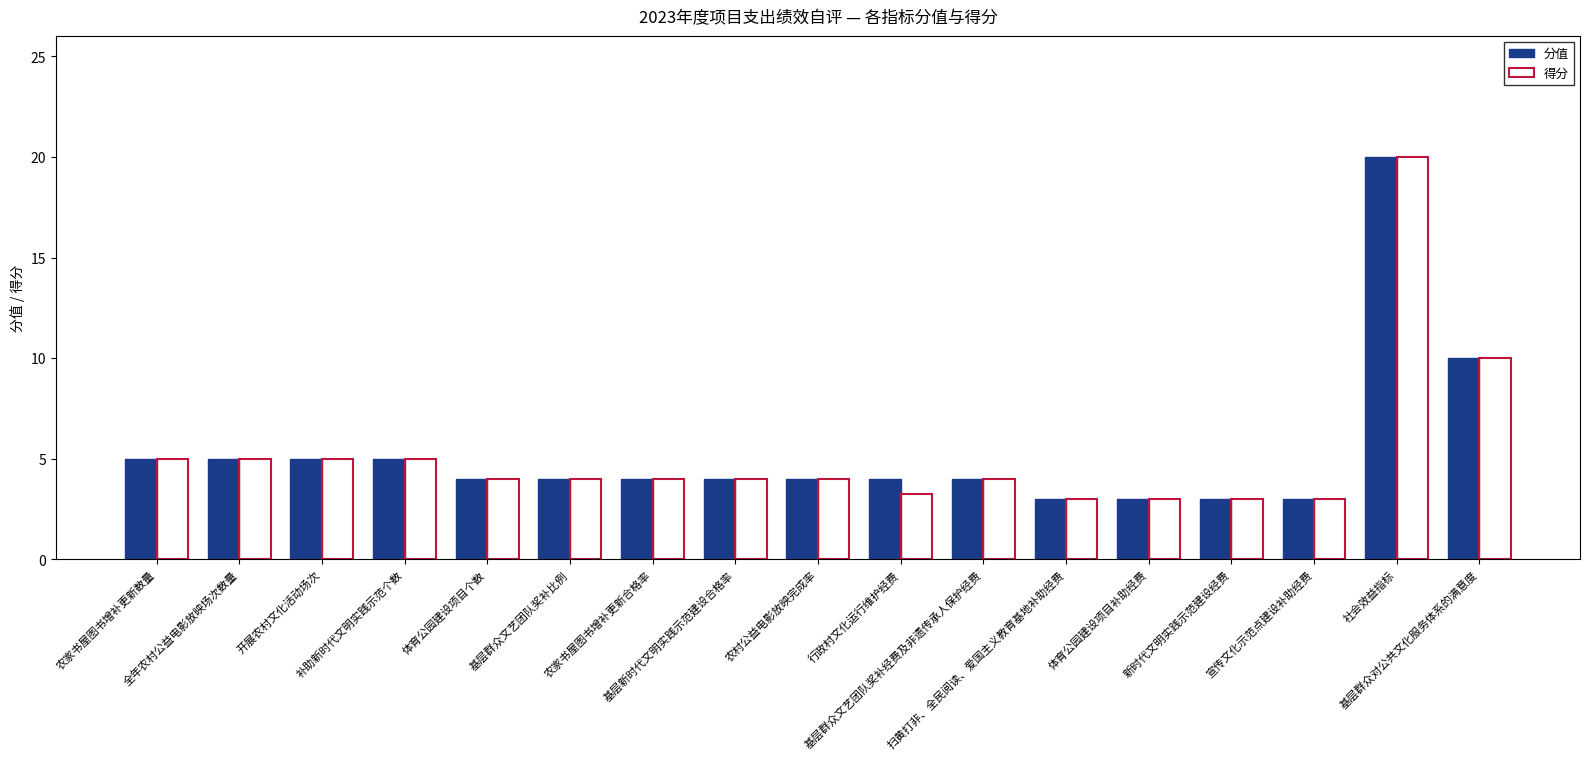

What is the smallest value displayed?

3.0